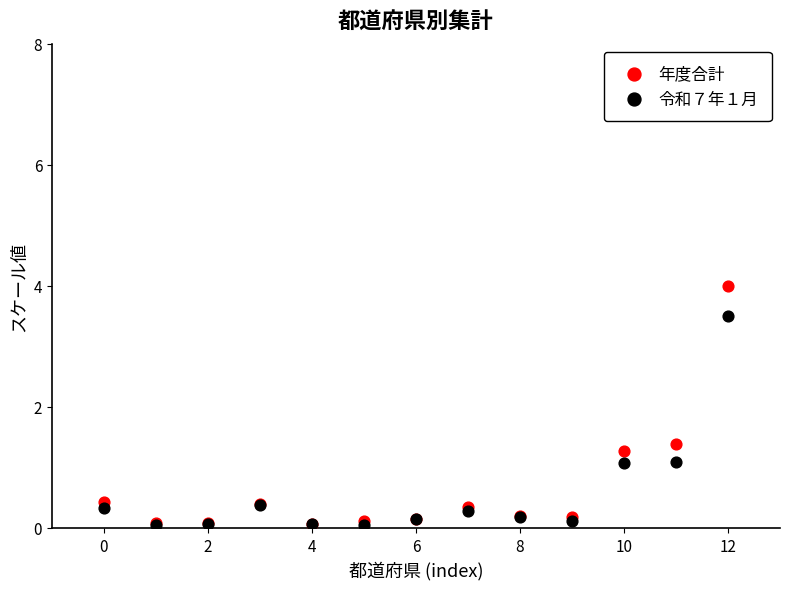

Across all series, what Y value is closest to 2?

1.4